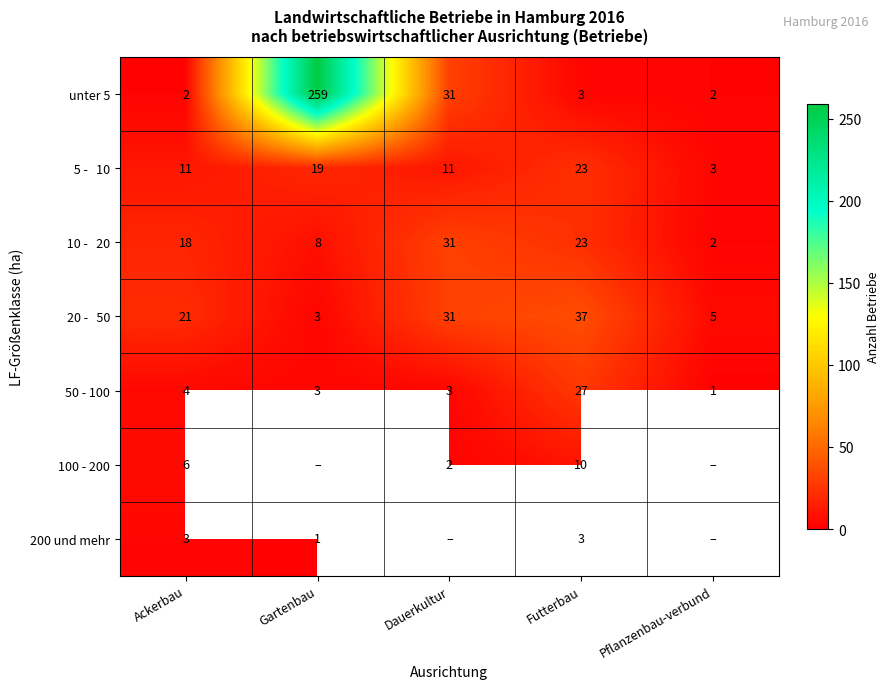

True or false: unter 5 has a value of 48 at Dauerkultur.

False